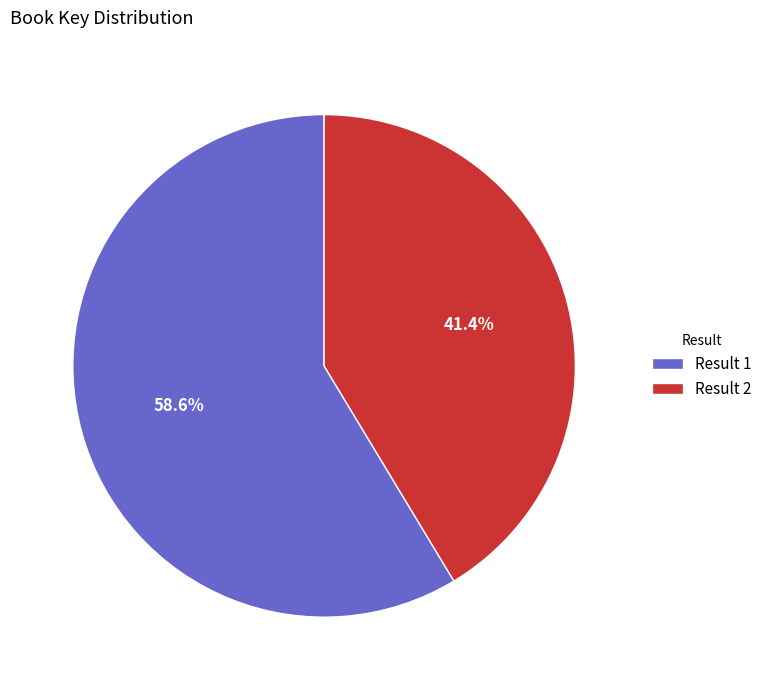

Which has a higher value, Result 2 or Result 1?

Result 1